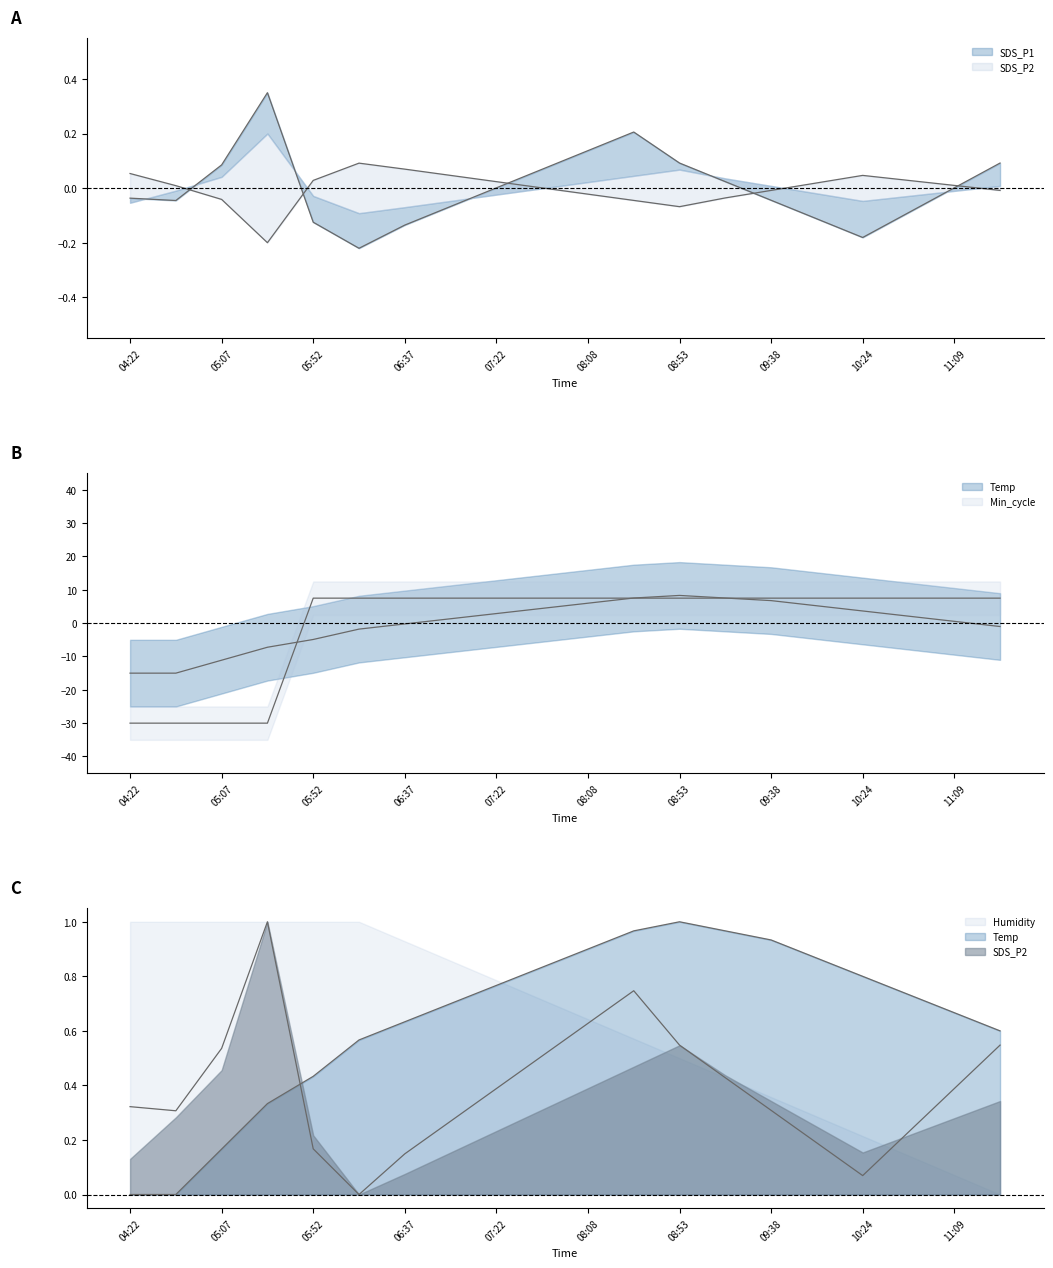

Is it true that SDS_P1 equals 0.7 at 13?

False